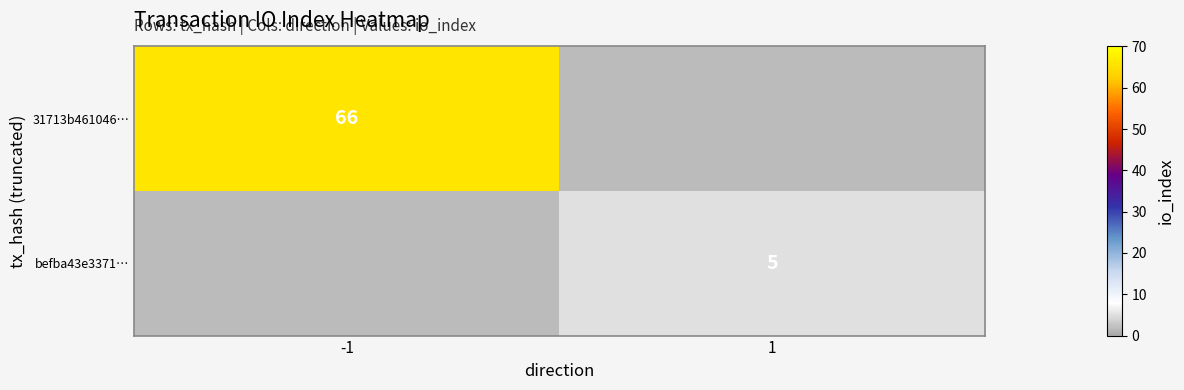

True or false: befba43e3371… has a value of 3 at 1.

False